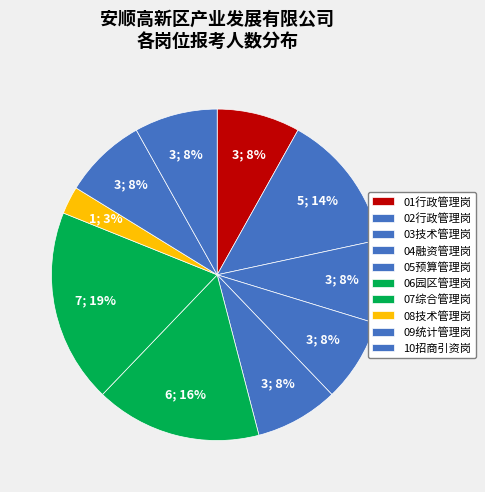

To the nearest percent, what portion does 01行政管理岗 represent?

8%